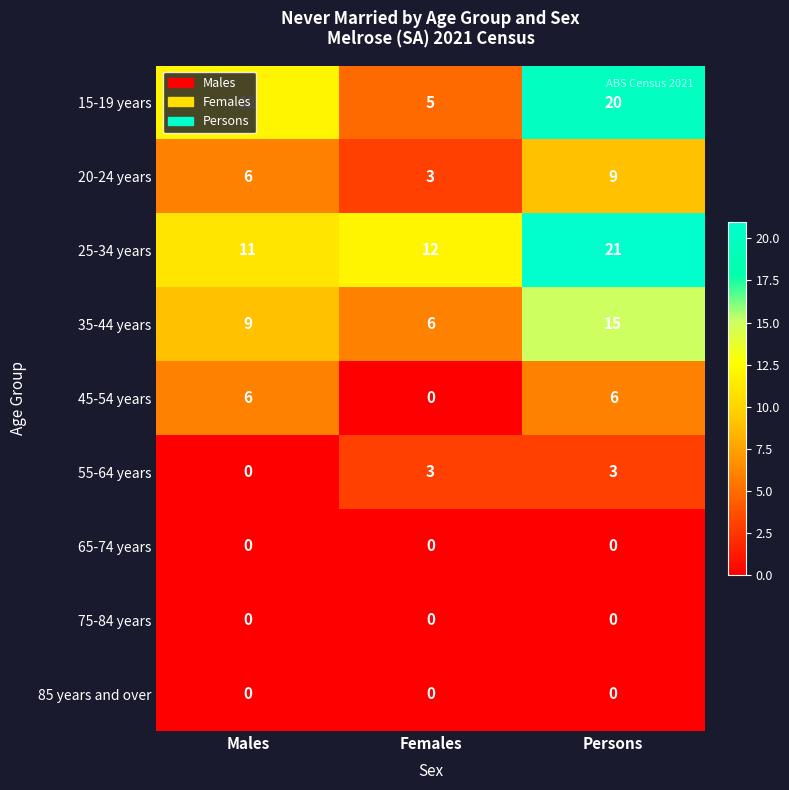

What is the total value across all series at Persons?

74